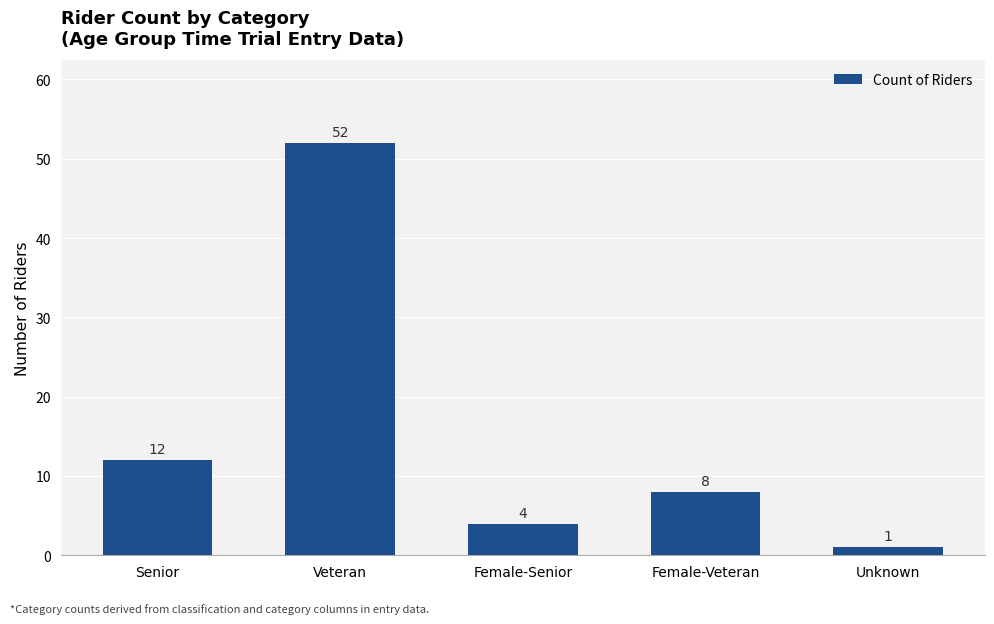

List the labels in order of value, smallest first.

Unknown, Female-Senior, Female-Veteran, Senior, Veteran